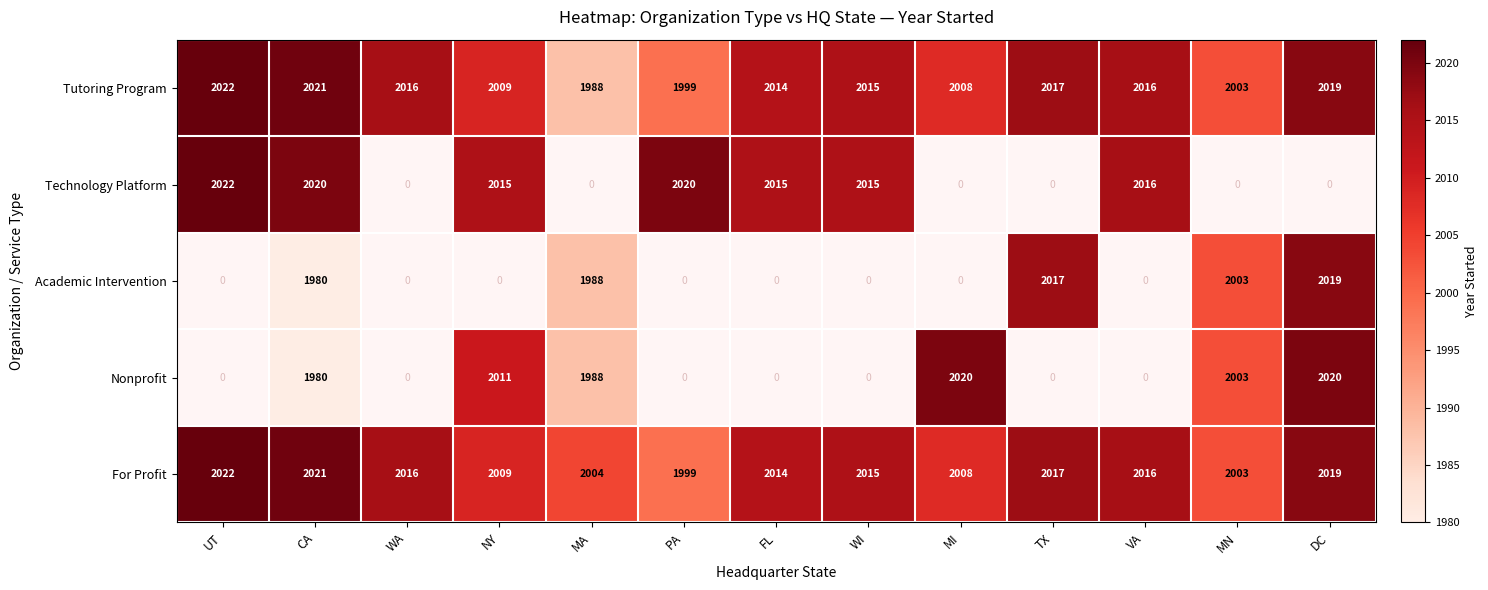

What is the difference between the Tutoring Program values at NY and UT?

13